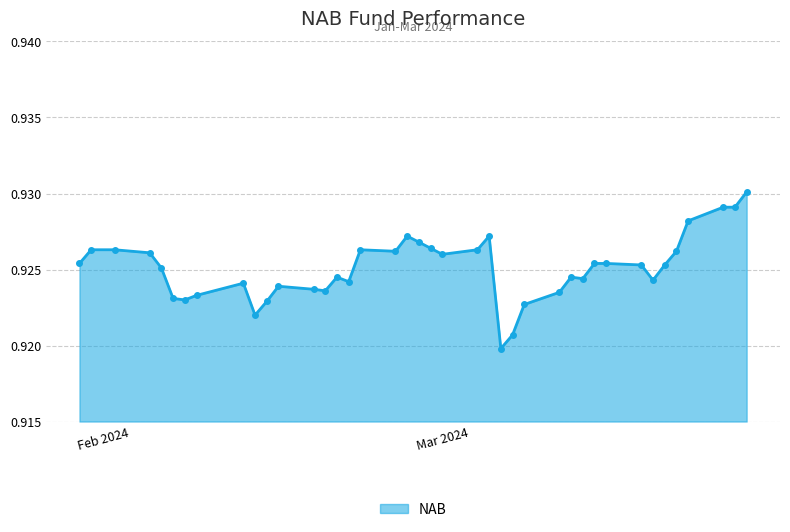

True or false: there are more than 1 points higher than both neighbors.

True